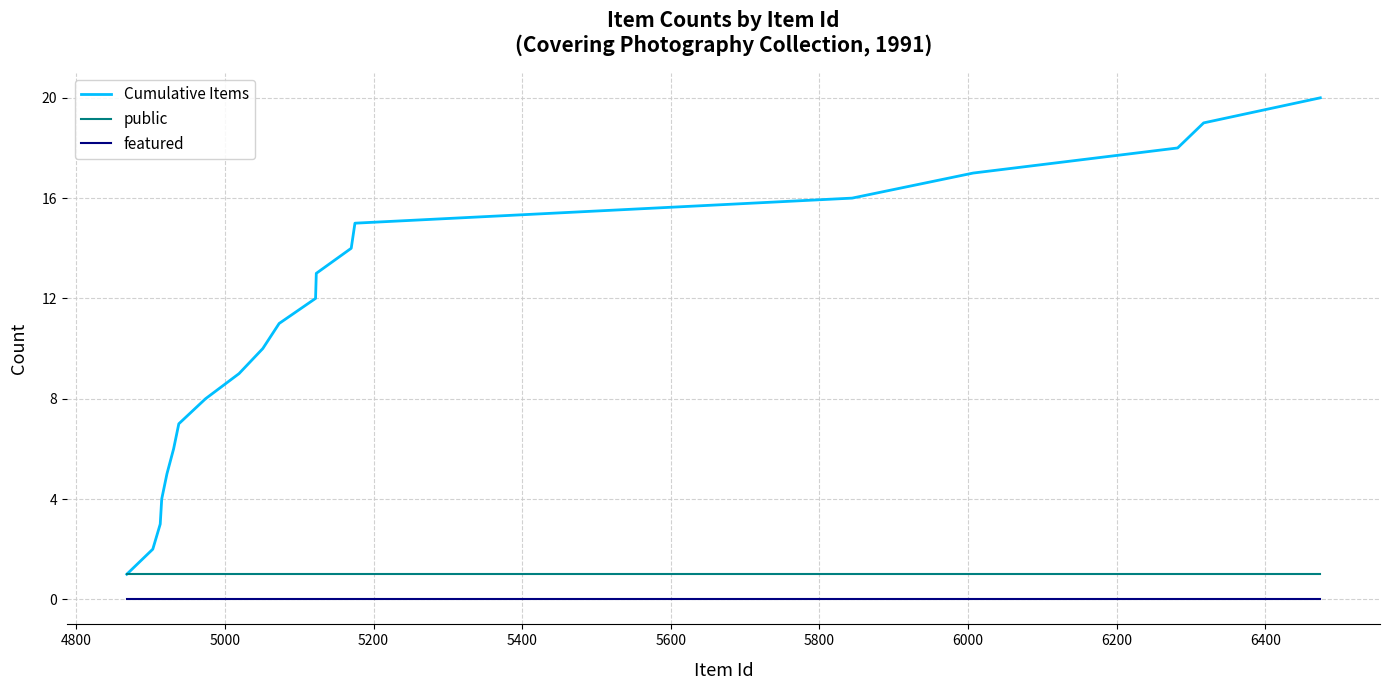

True or false: Cumulative Items and featured intersect in this chart.

False